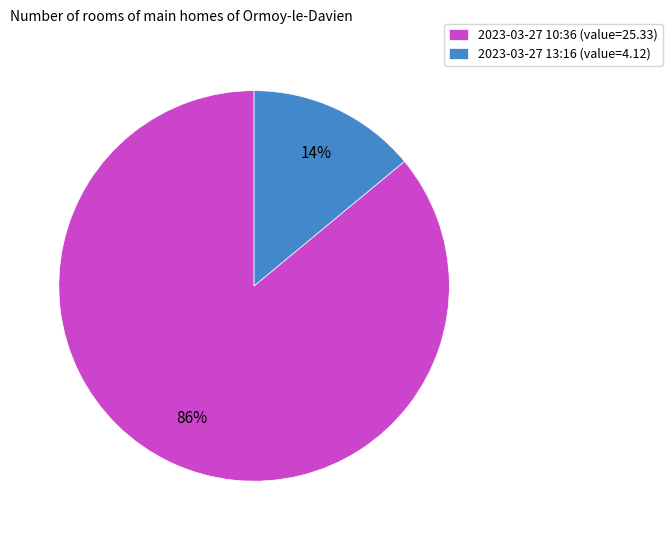

What is the smallest slice in the pie chart?

2023-03-27 13:16 (value=4.12)